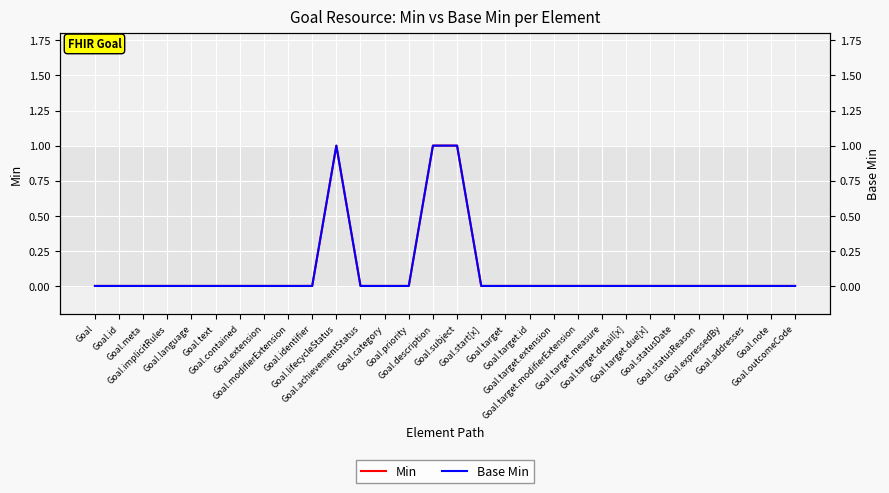

What is the maximum value shown in the chart?

1